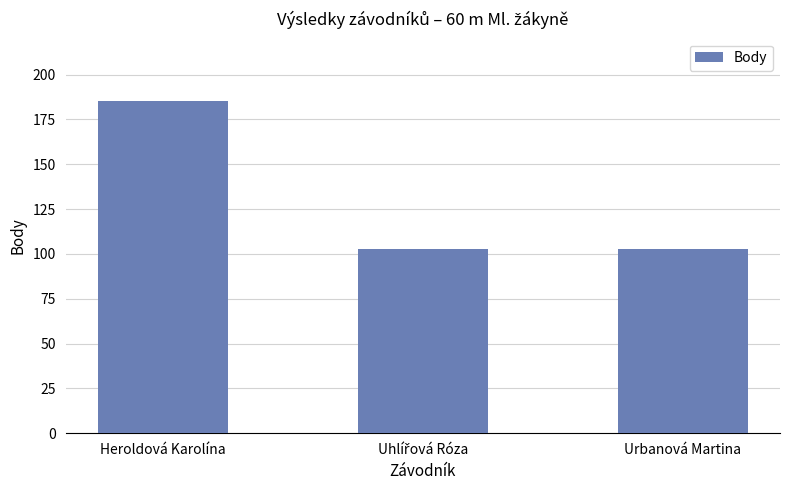

The value at Urbanová Martina is 47. True or false?

False